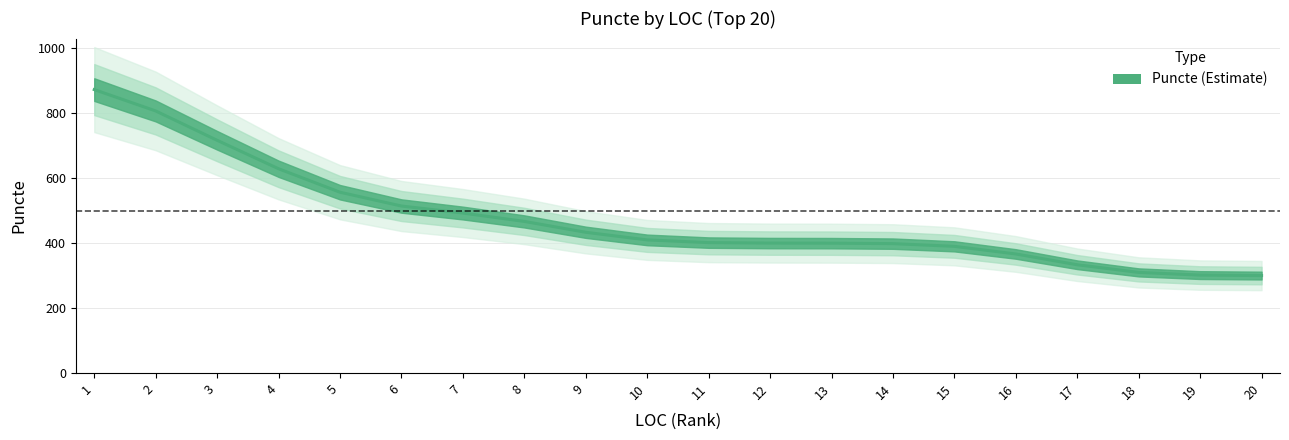

What is the value of the 2nd point from the left?

806.8